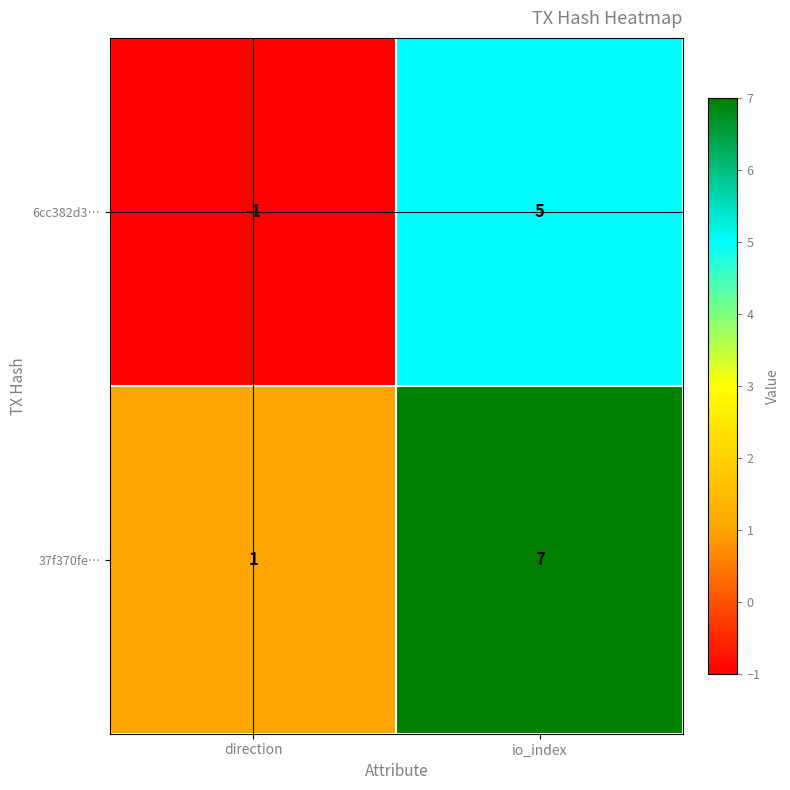

What is the difference between the maximum and minimum values in the 6cc382d3… series?

6